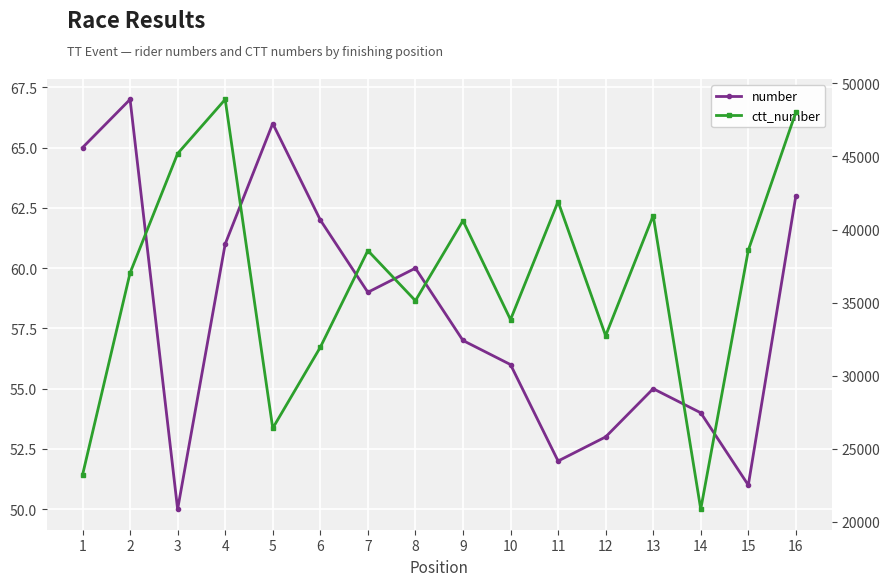

What is the difference between the maximum and minimum values in the number series?

17